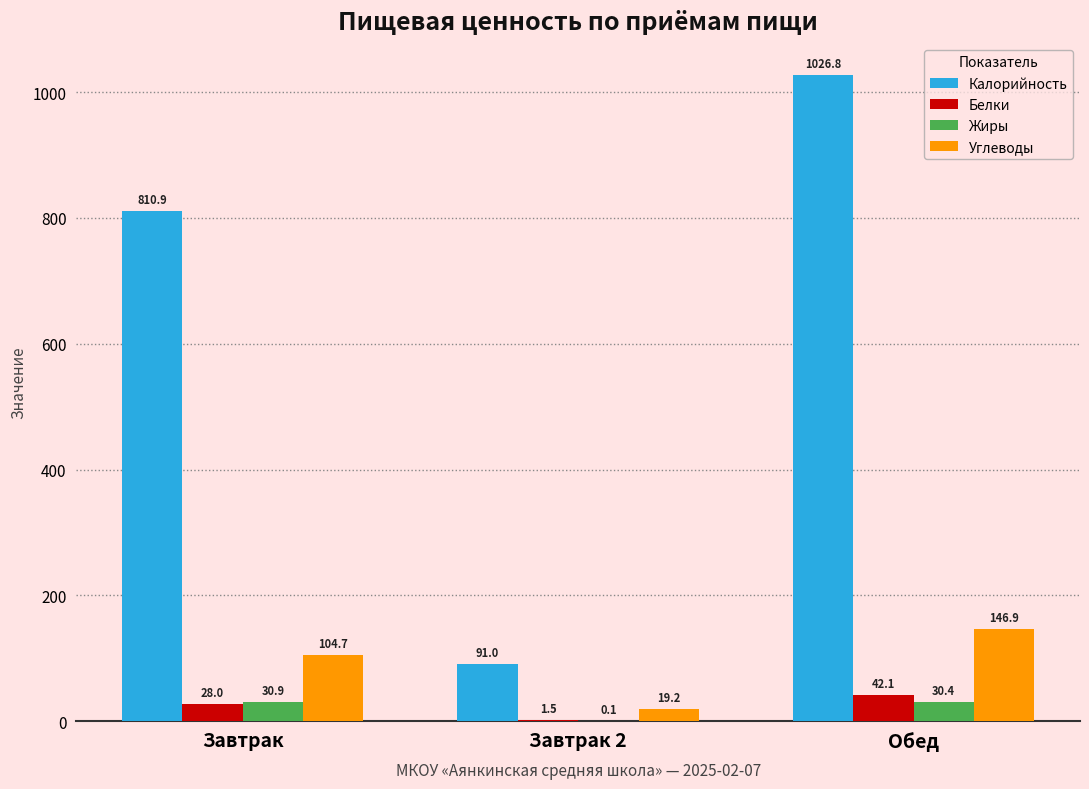

Are the bars grouped side by side (vs. stacked)?

Yes